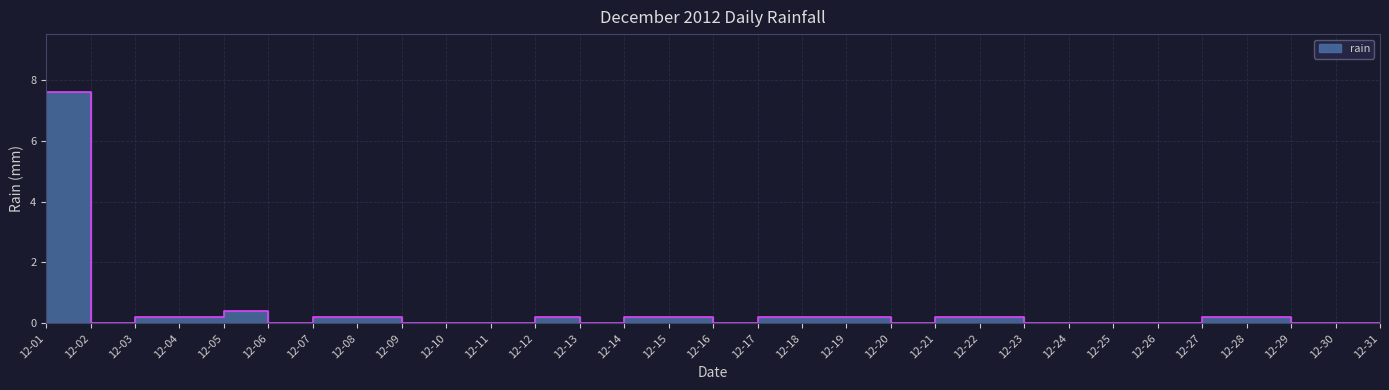

Where is the first local maximum?

12-02